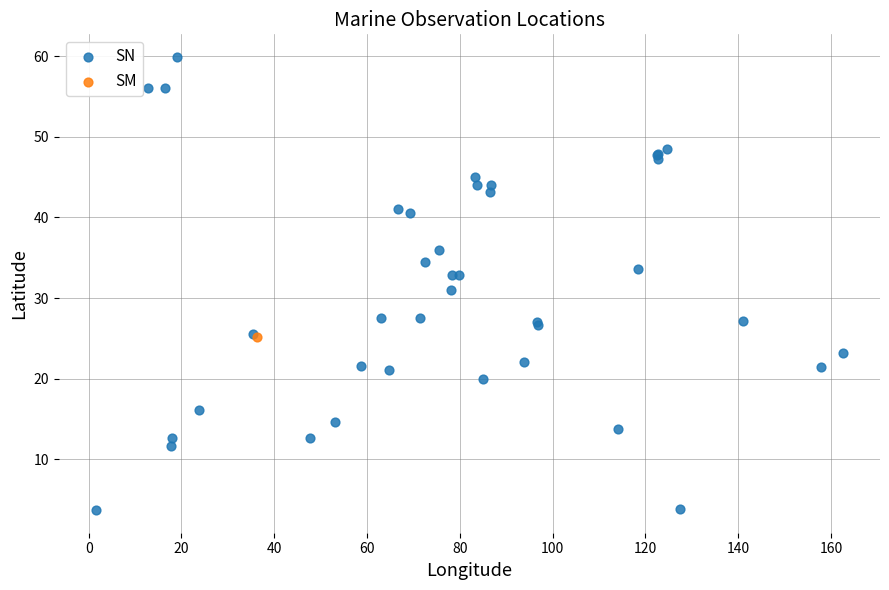

What are all the series names shown in the legend?

SN, SM